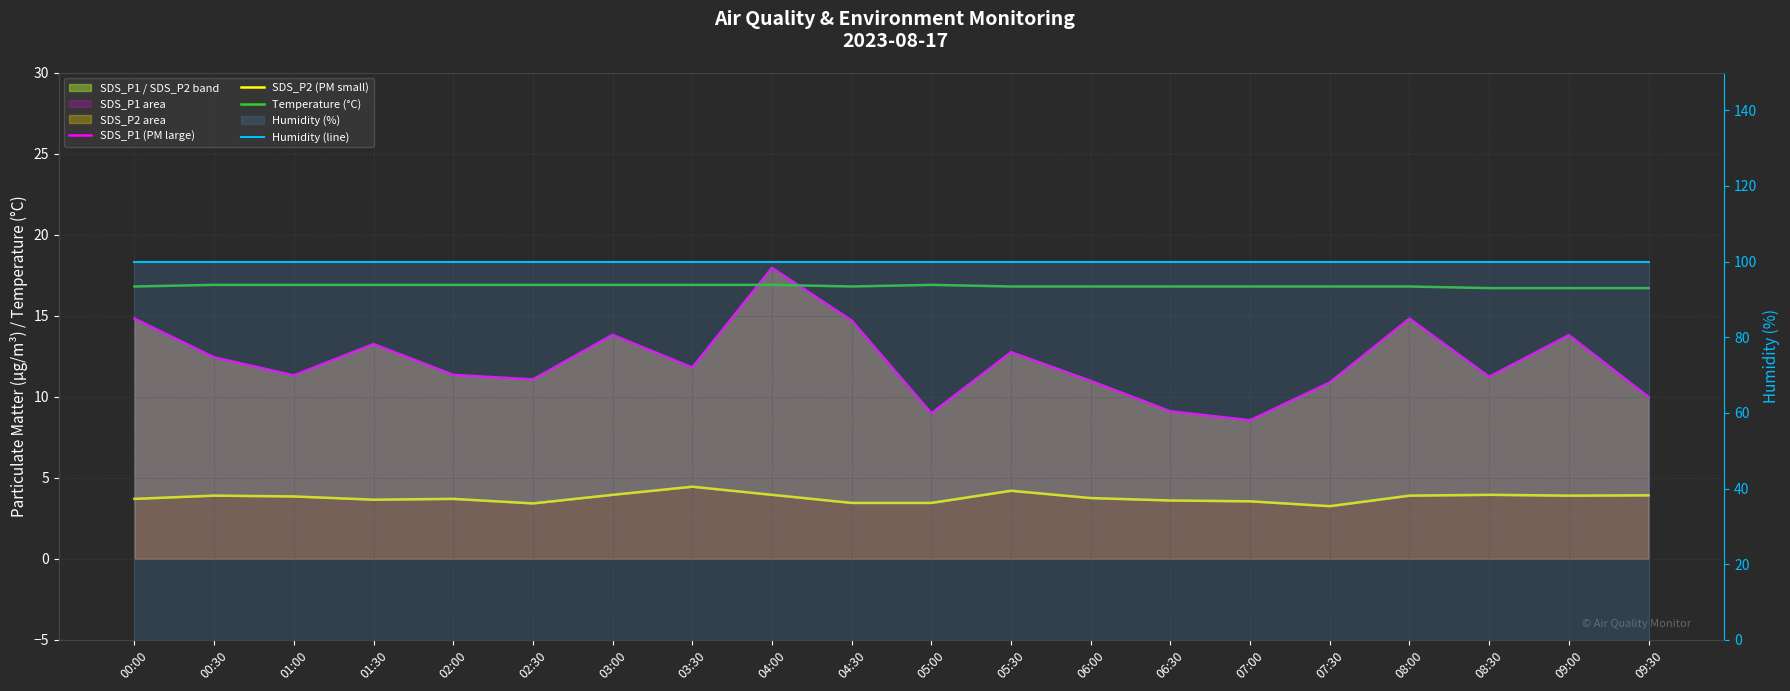

What value does the SDS_P1 (PM large) series have at 00:00?

14.8